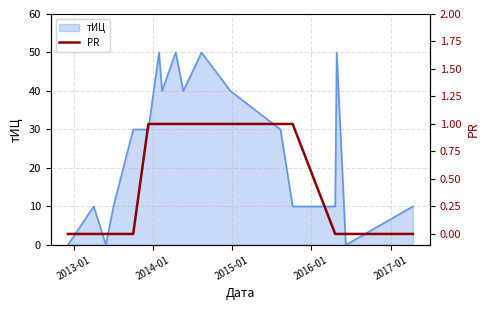

What is the highest value of the тИЦ series?

50